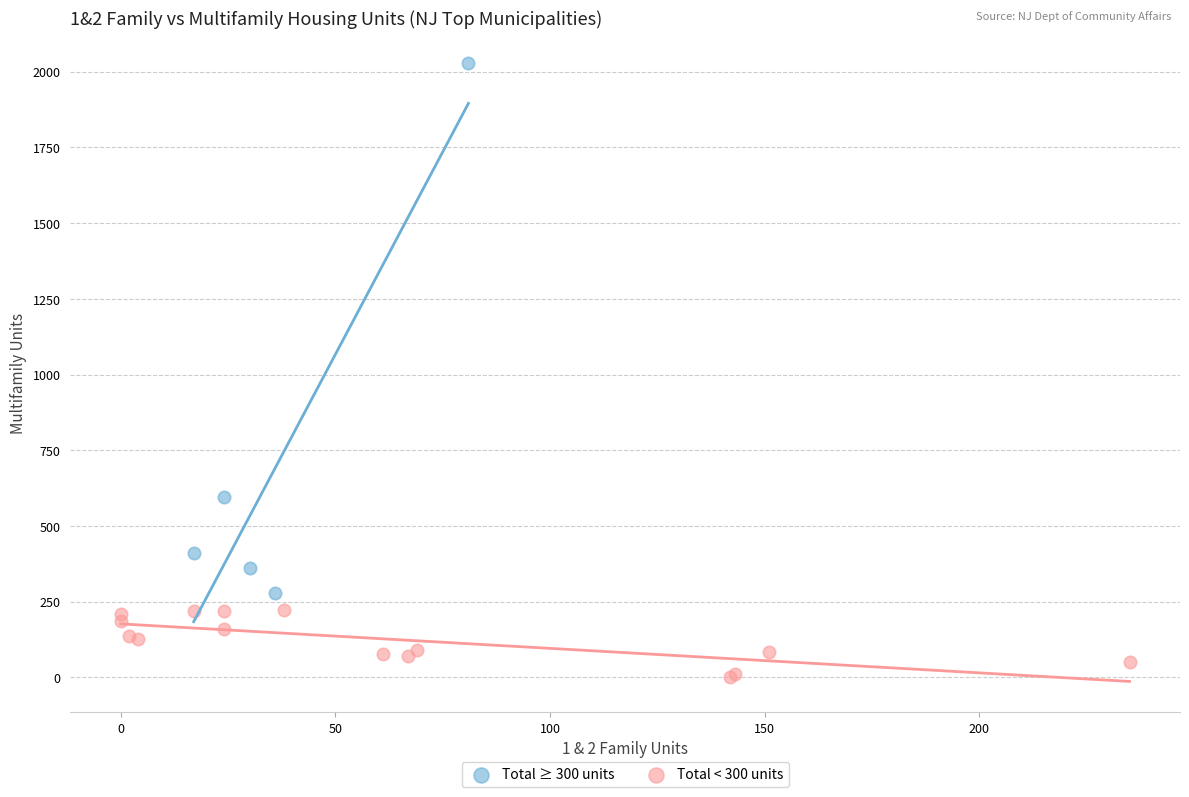

Which series contains the lowest Y value?

Total < 300 units